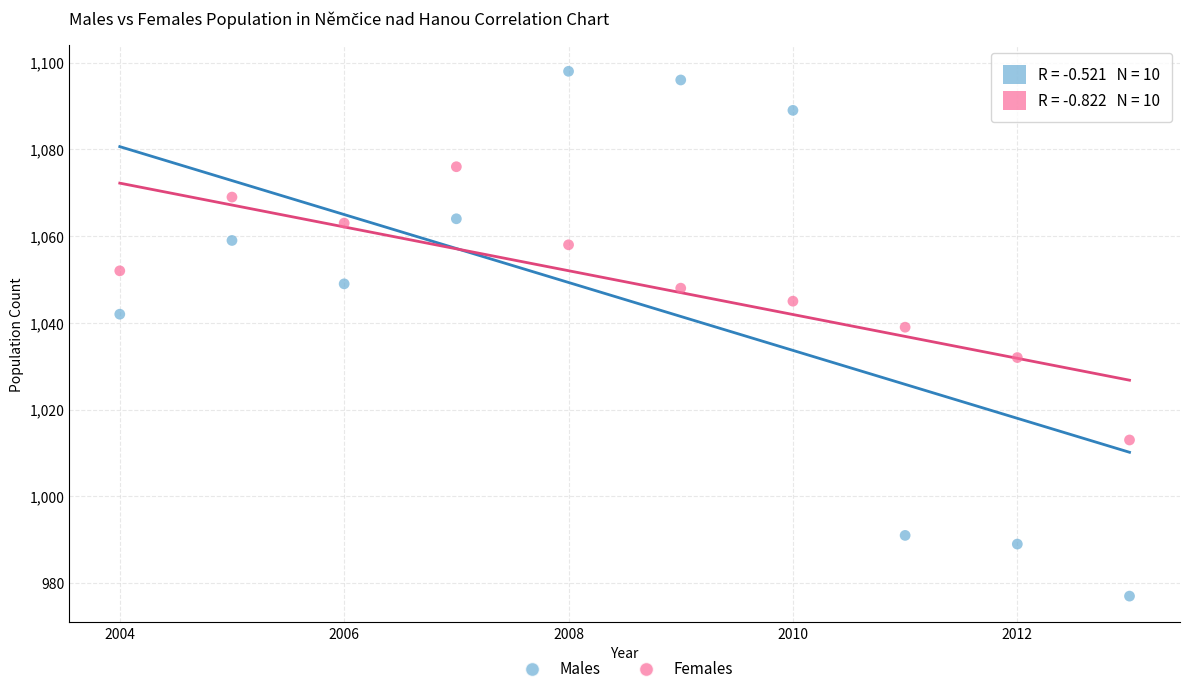

In the Males series, what Y value is closest to 1037?

1042